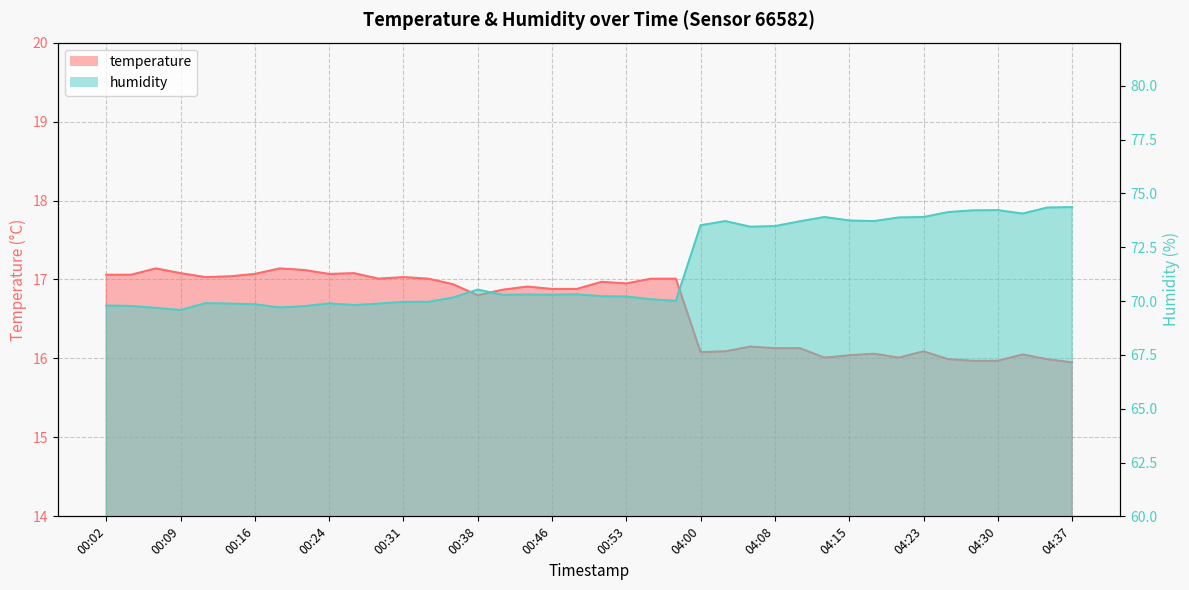

What is the difference between the humidity values at 00:38 and 00:16?

0.7